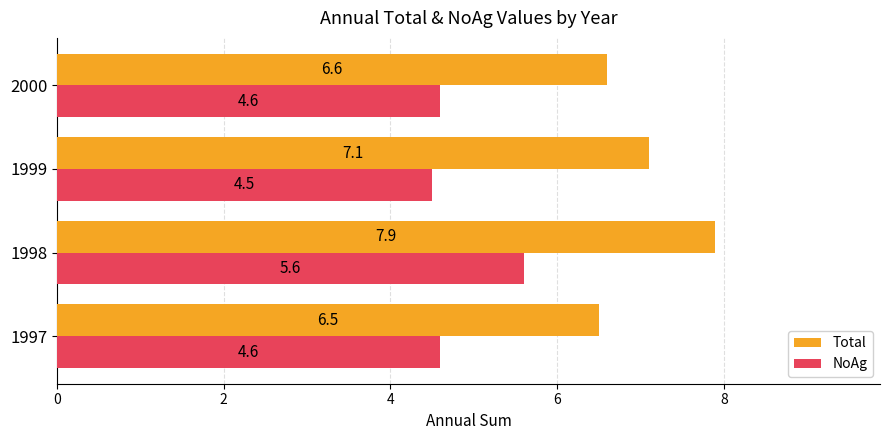

What is the difference between the highest and lowest values at 2000?

2.0